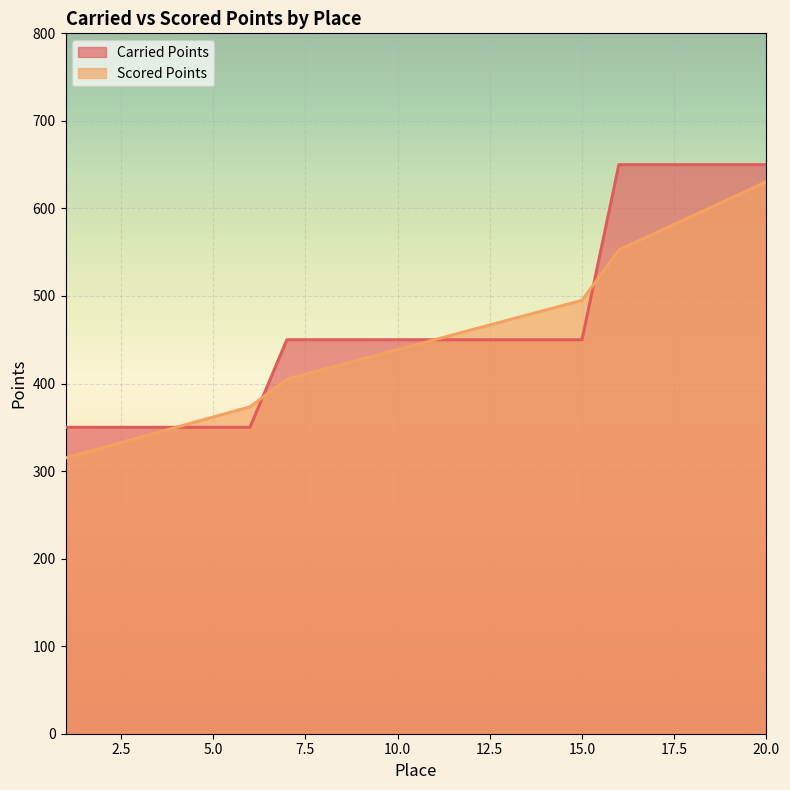

What value does the Carried Points series have at 13?

450.0